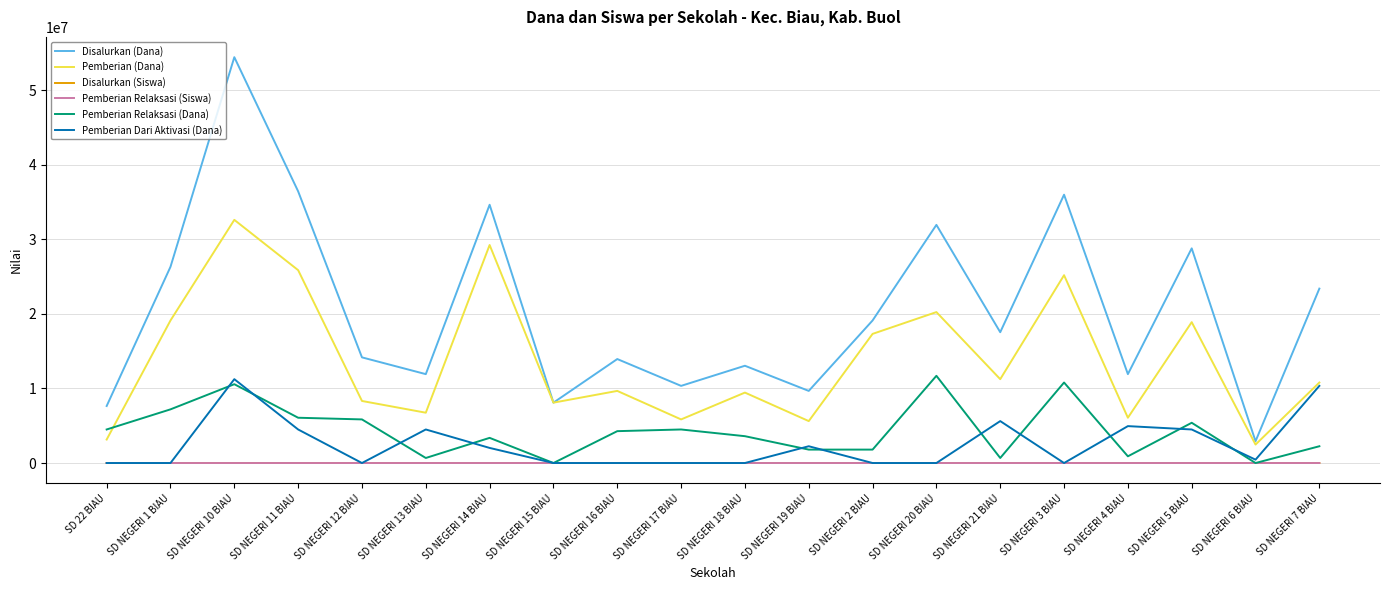

At which category is the sum across all series the highest?

SD NEGERI 10 BIAU